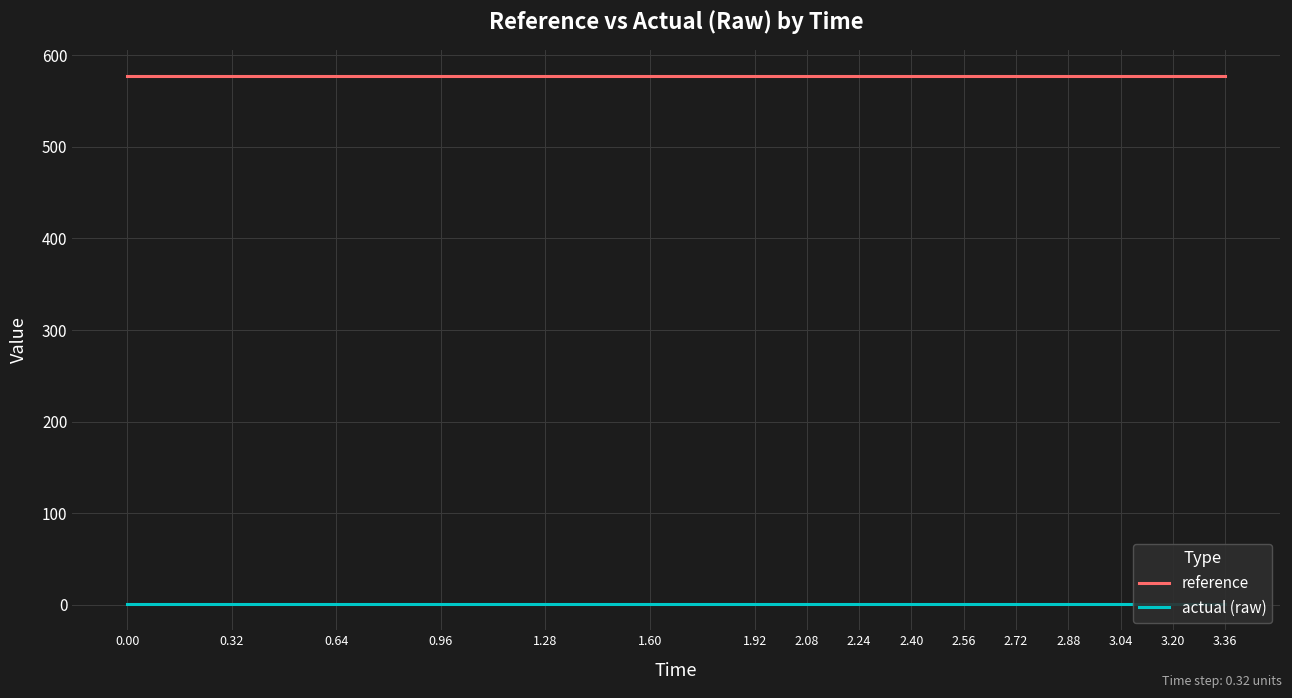

List the series in order of their peak value, highest first.

reference, actual (raw)